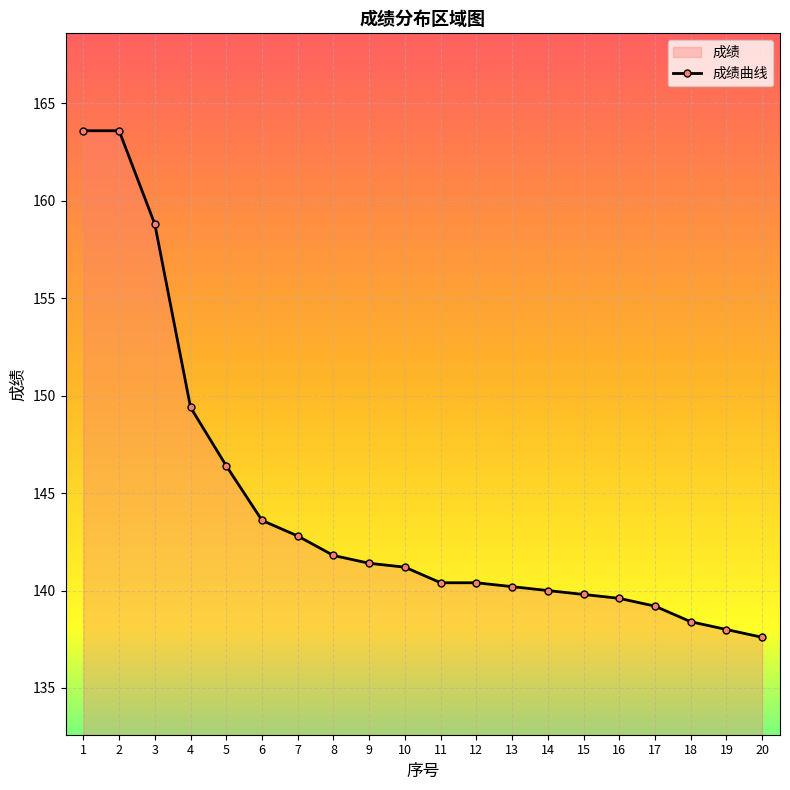

Which category has the highest value across all series?

1